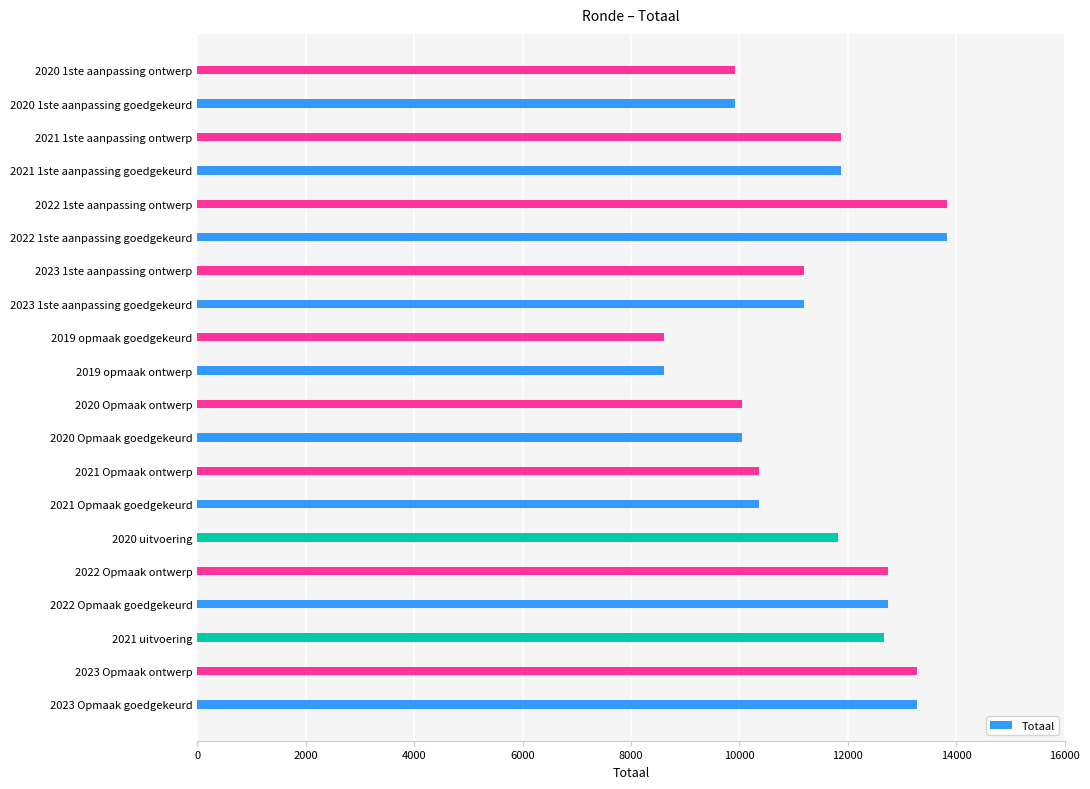

List the labels in order of value, largest first.

2022 1ste aanpassing goedgekeurd, 2022 1ste aanpassing ontwerp, 2023 Opmaak goedgekeurd, 2023 Opmaak ontwerp, 2022 Opmaak goedgekeurd, 2022 Opmaak ontwerp, 2021 uitvoering, 2021 1ste aanpassing goedgekeurd, 2021 1ste aanpassing ontwerp, 2020 uitvoering, 2023 1ste aanpassing goedgekeurd, 2023 1ste aanpassing ontwerp, 2021 Opmaak goedgekeurd, 2021 Opmaak ontwerp, 2020 Opmaak goedgekeurd, 2020 Opmaak ontwerp, 2020 1ste aanpassing goedgekeurd, 2020 1ste aanpassing ontwerp, 2019 opmaak ontwerp, 2019 opmaak goedgekeurd